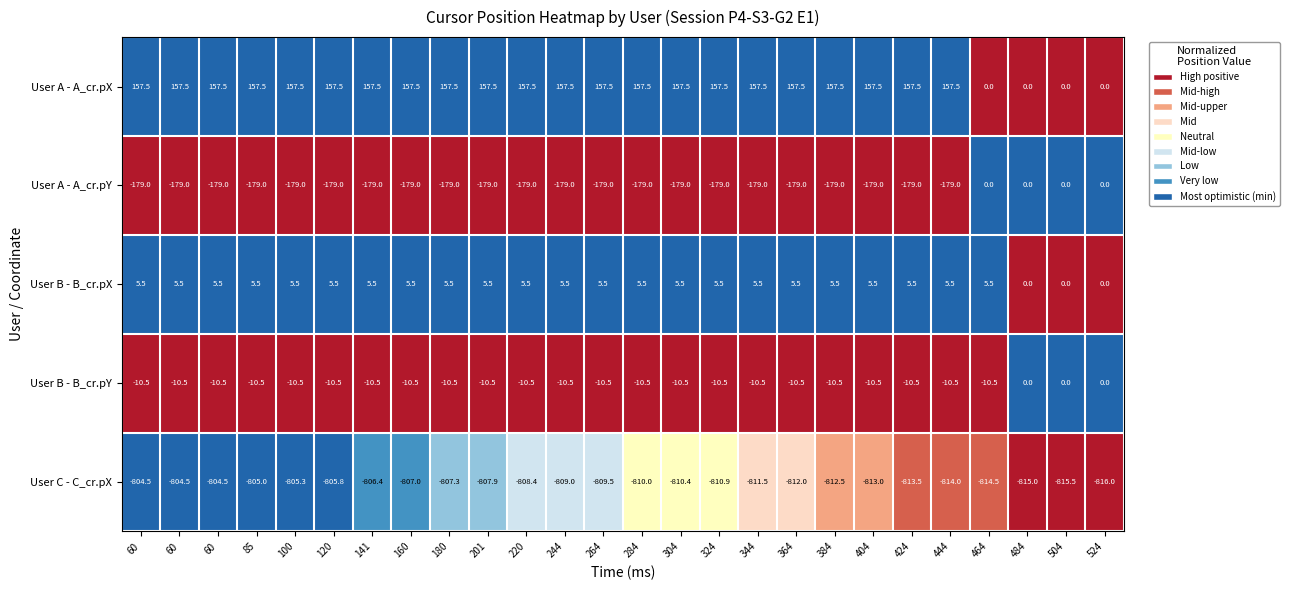

Rank the series at 404 from highest to lowest value.

User A - A_cr.pX, User B - B_cr.pX, User B - B_cr.pY, User A - A_cr.pY, User C - C_cr.pX